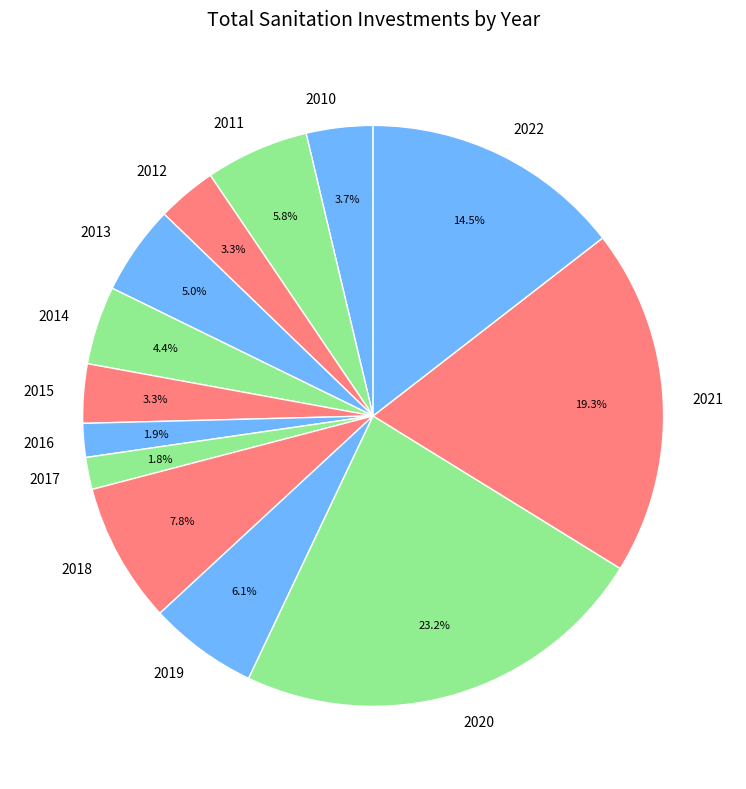

How many slices are in this pie chart?

13